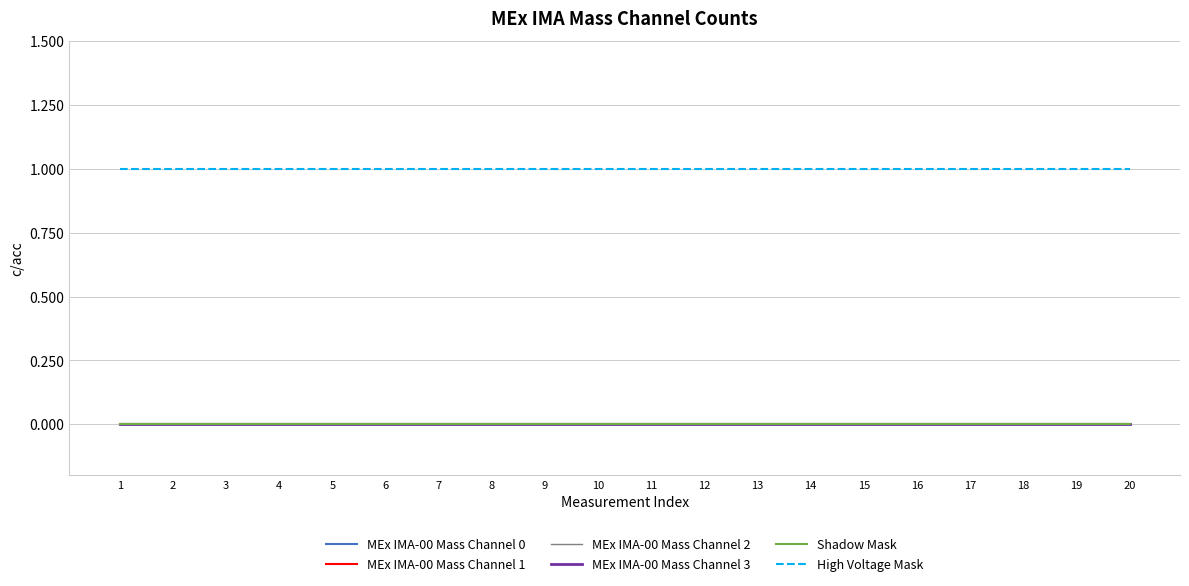

At which label is MEx IMA-00 Mass Channel 2 closest to 0?

1